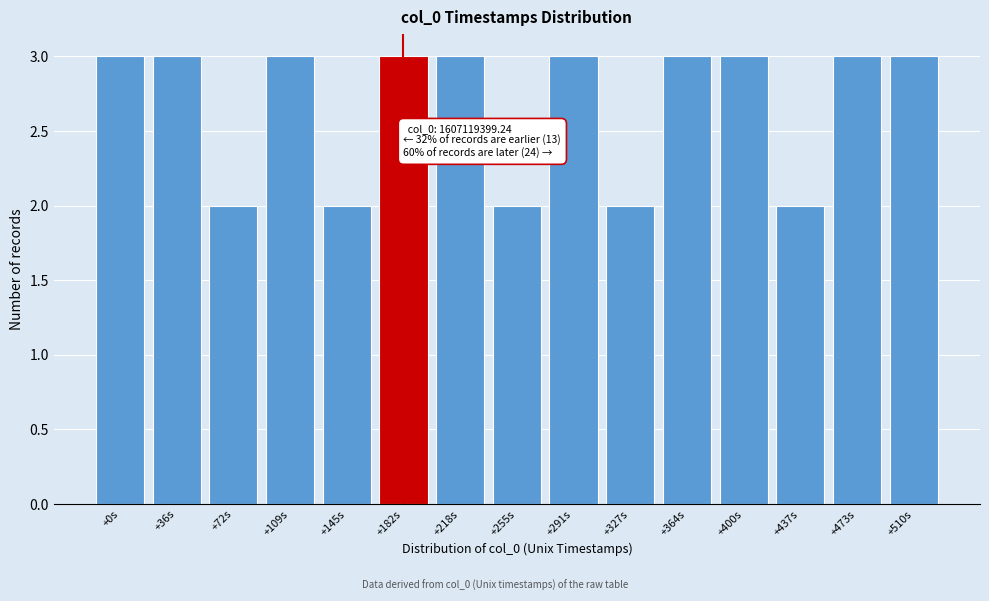

Reading left to right, list all the values displayed in this chart.

+0s=3	+36s=3	+72s=2	+109s=3	+145s=2	+182s=3	+218s=3	+255s=2	+291s=3	+327s=2	+364s=3	+400s=3	+437s=2	+473s=3	+510s=3